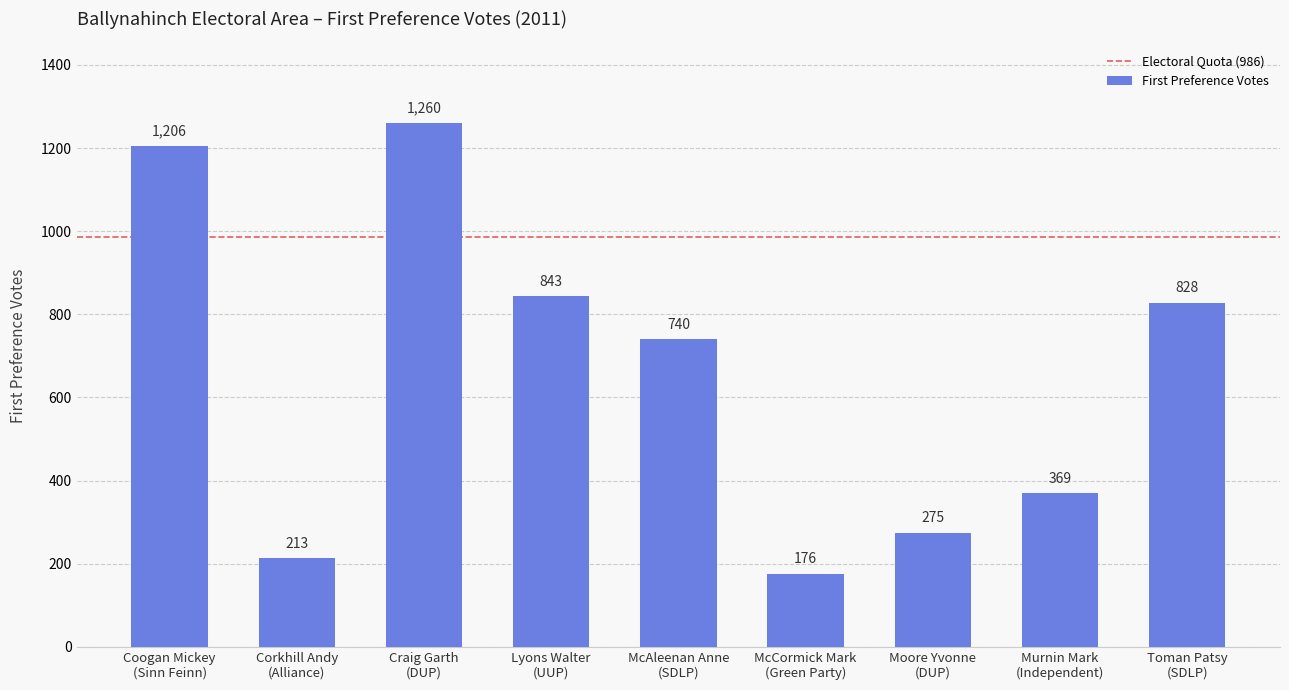

The chart shows a value of 843 at Lyons Walter
(UUP). True or false?

True